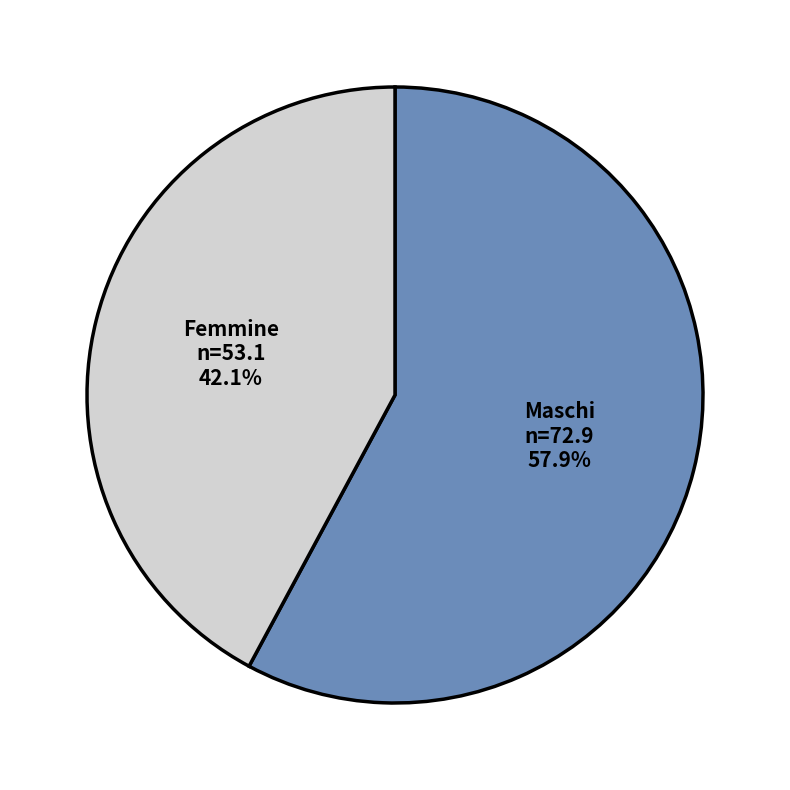

Does Maschi account for over 50% of the chart?

Yes